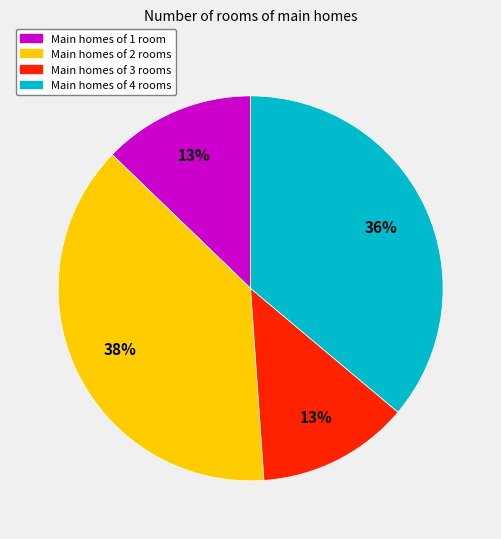

Between Main homes of 4 rooms and Main homes of 1 room, which is larger?

Main homes of 4 rooms